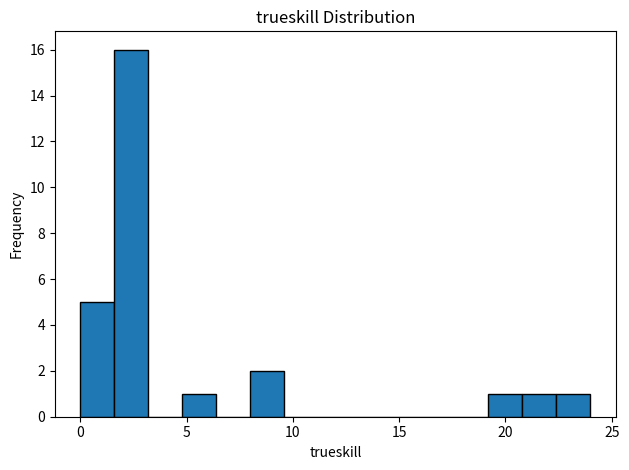

Read against the x-axis, roughly where is the centre of the tallest bar?

2.5